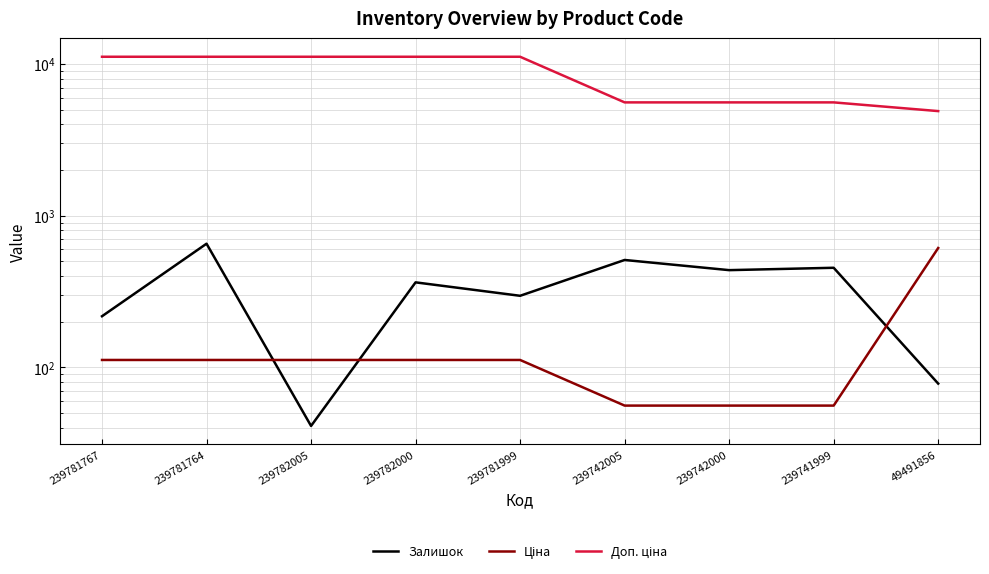

At how many categories does at least one series exceed 6807?

5